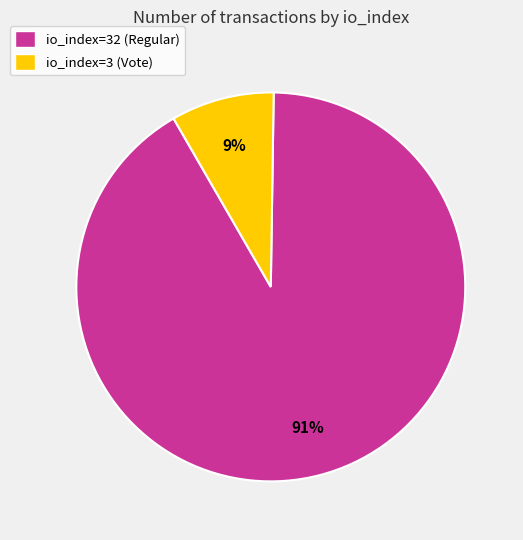

Rank the categories by value from highest to lowest.

io_index=32 (Regular), io_index=3 (Vote)